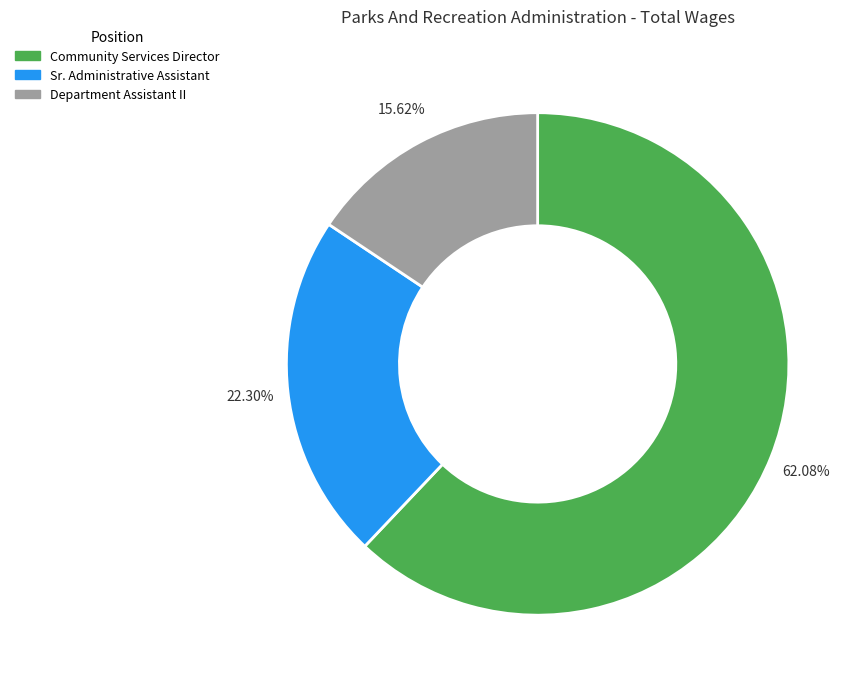

Is it true that Community Services Director is 62% of the pie?

True